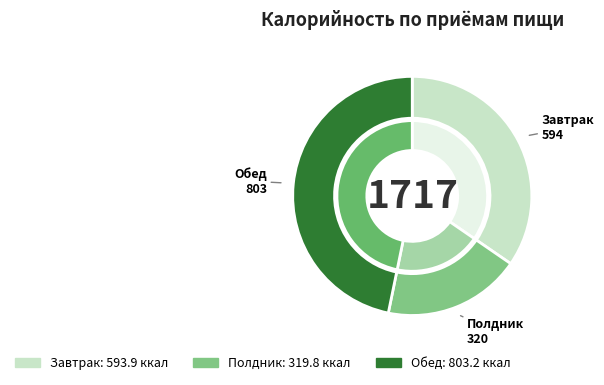

How many slices are in this pie chart?

3